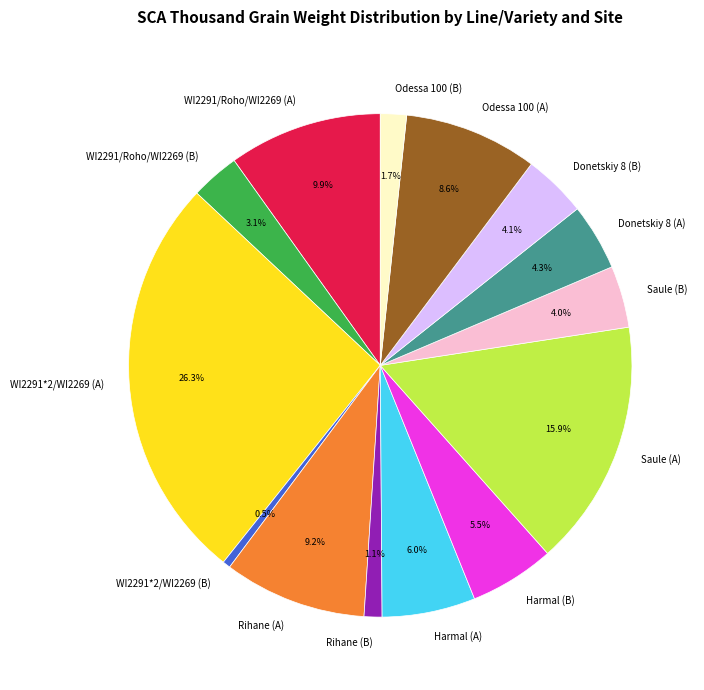

How many slices are in this pie chart?

14